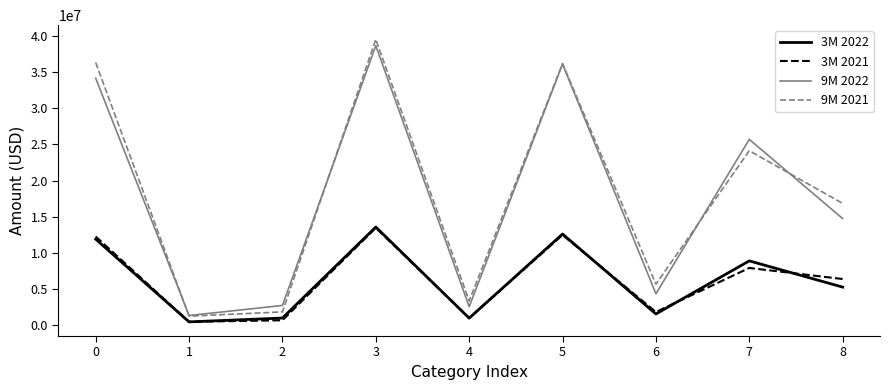

What is the sum of all 3M 2021 values?

56392000